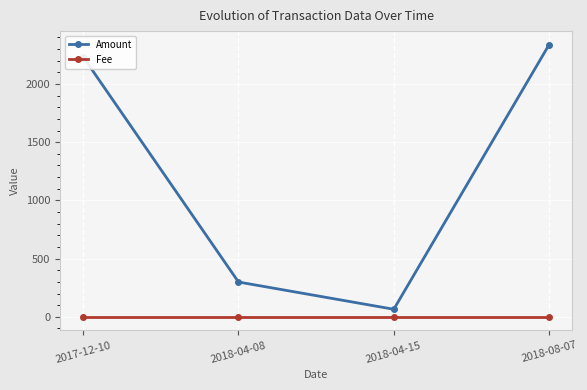

List the series in order of their peak value, lowest first.

Fee, Amount